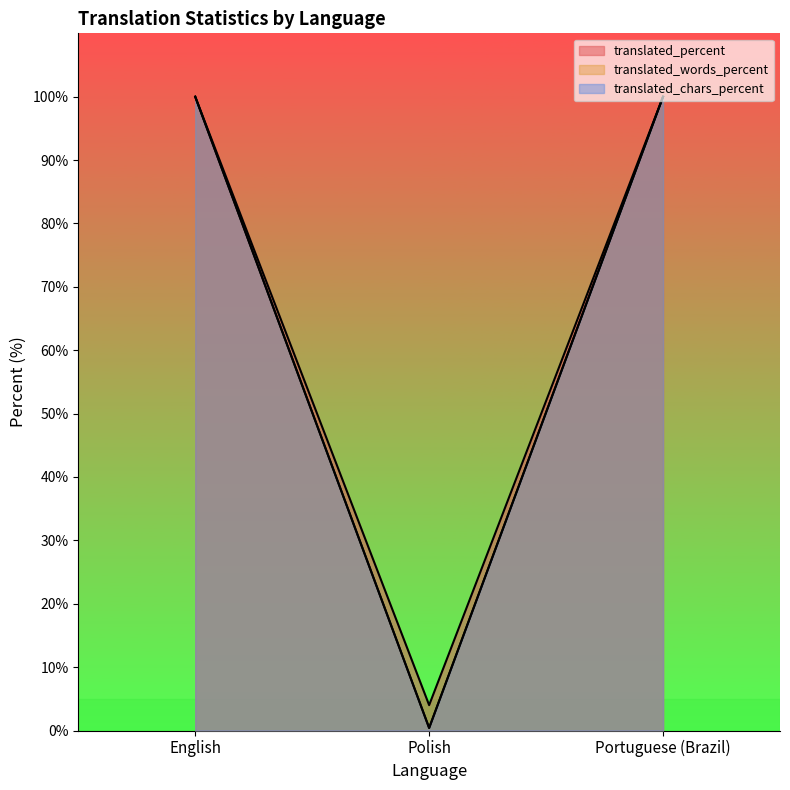

Read the translated_words_percent value at Portuguese (Brazil).

100.0